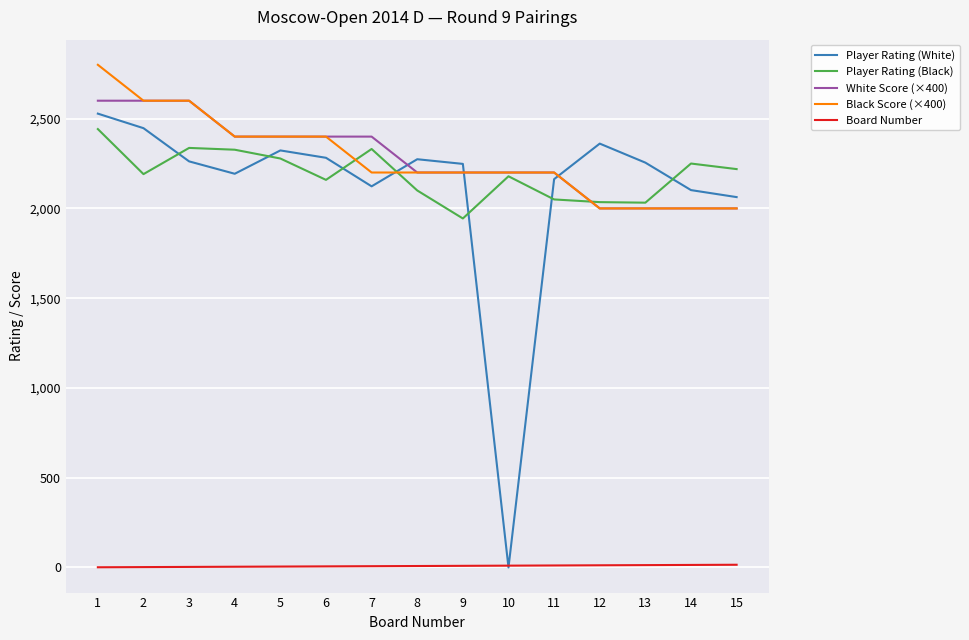

What is the highest value of the Player Rating (White) series?

2528